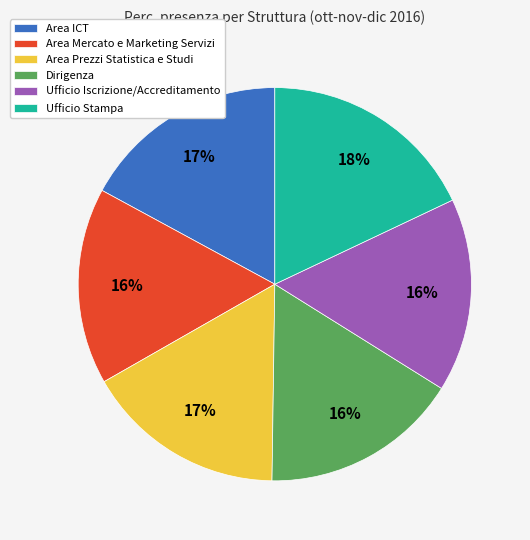

To the nearest percent, what is the average slice percentage?

17%